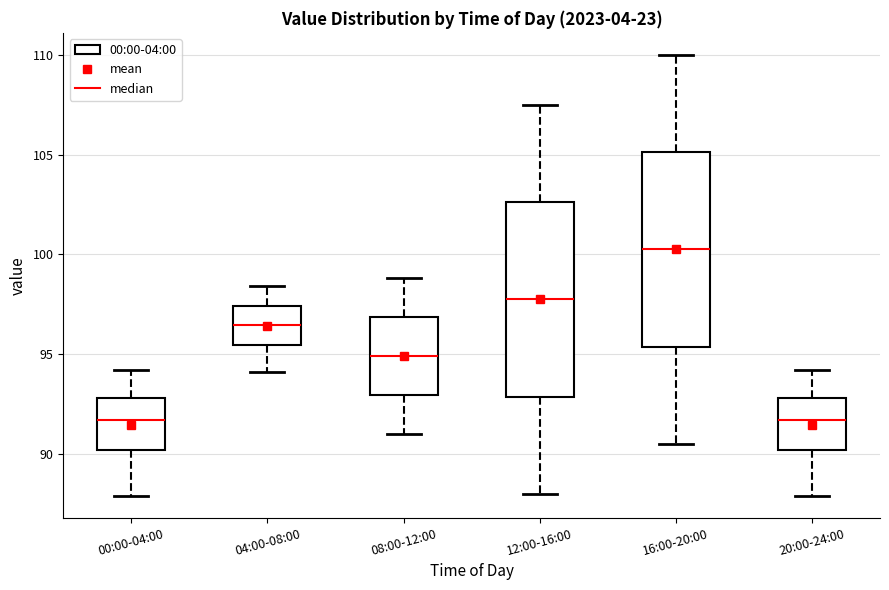

Which box's median line is the highest?

16:00-20:00